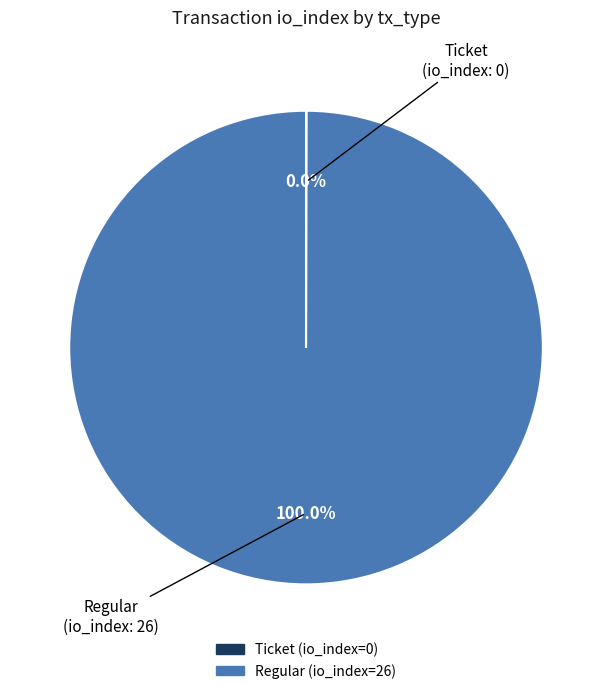

What is the largest slice in the pie chart?

Regular